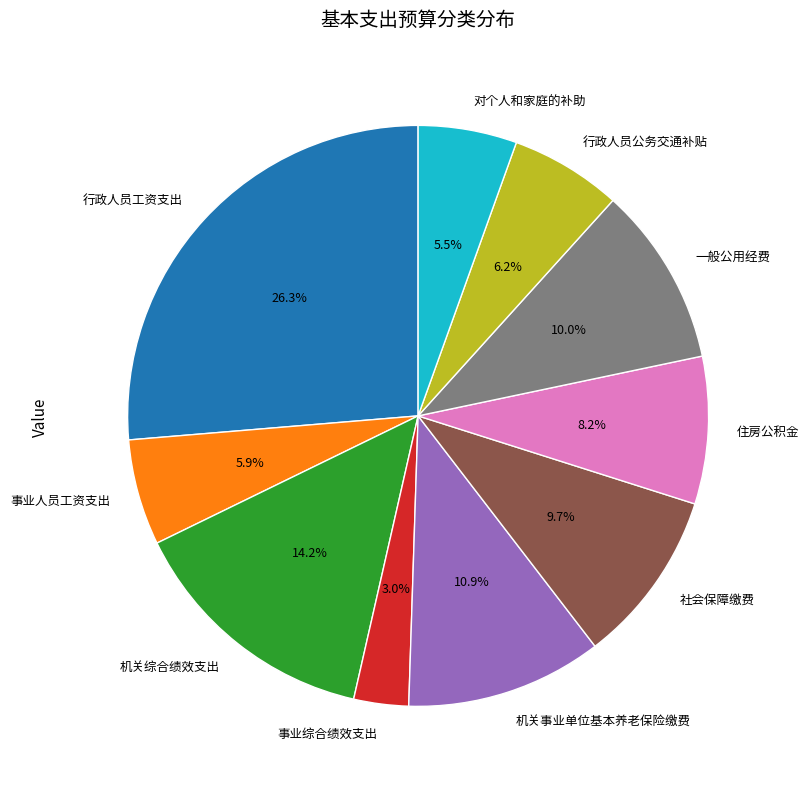

What percentage is the 机关综合绩效支出 slice, to the nearest percent?

14%